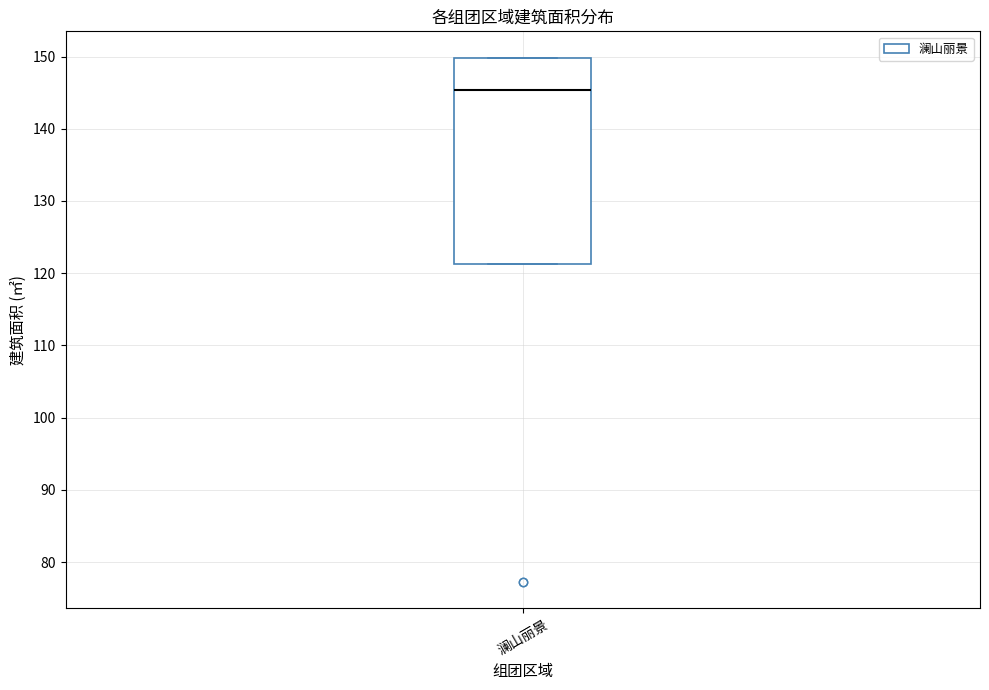

Where does the median line of the box for 澜山丽景 sit on the y-axis? The values are not printed on the chart, so give them approximately, as read against the axis.

145